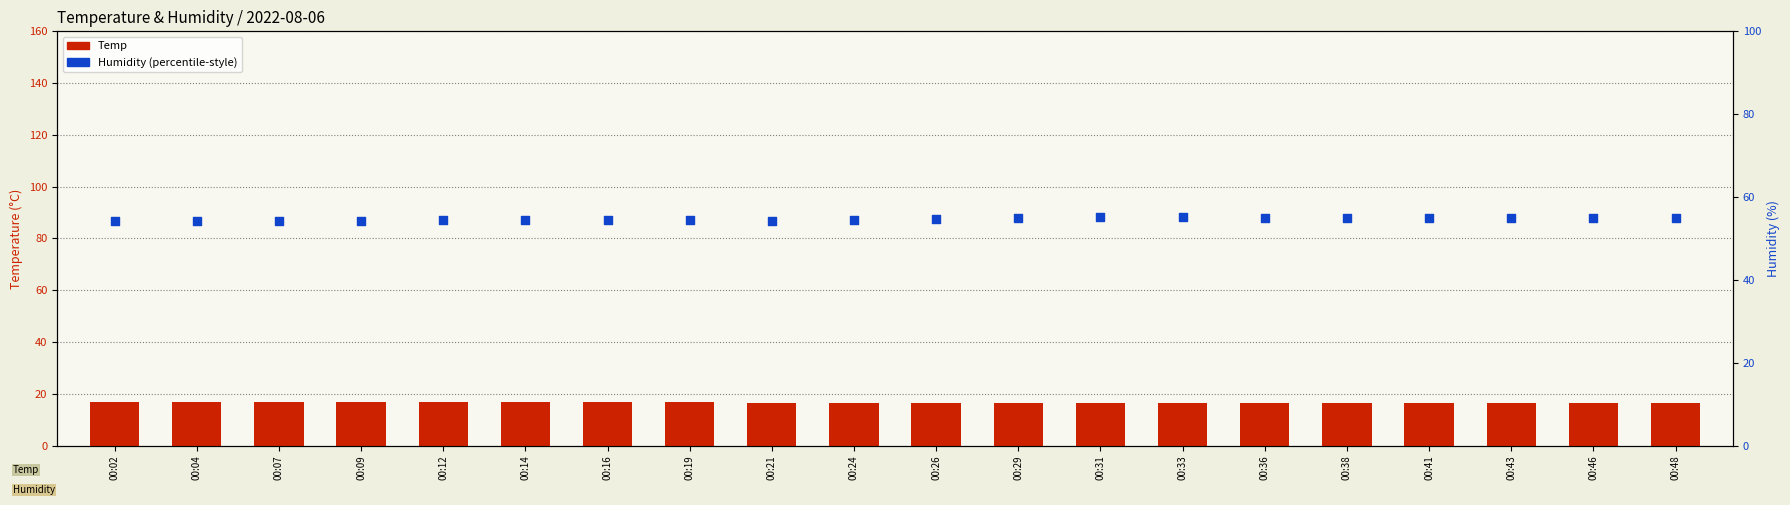

At how many categories does at least one series exceed 33?

20